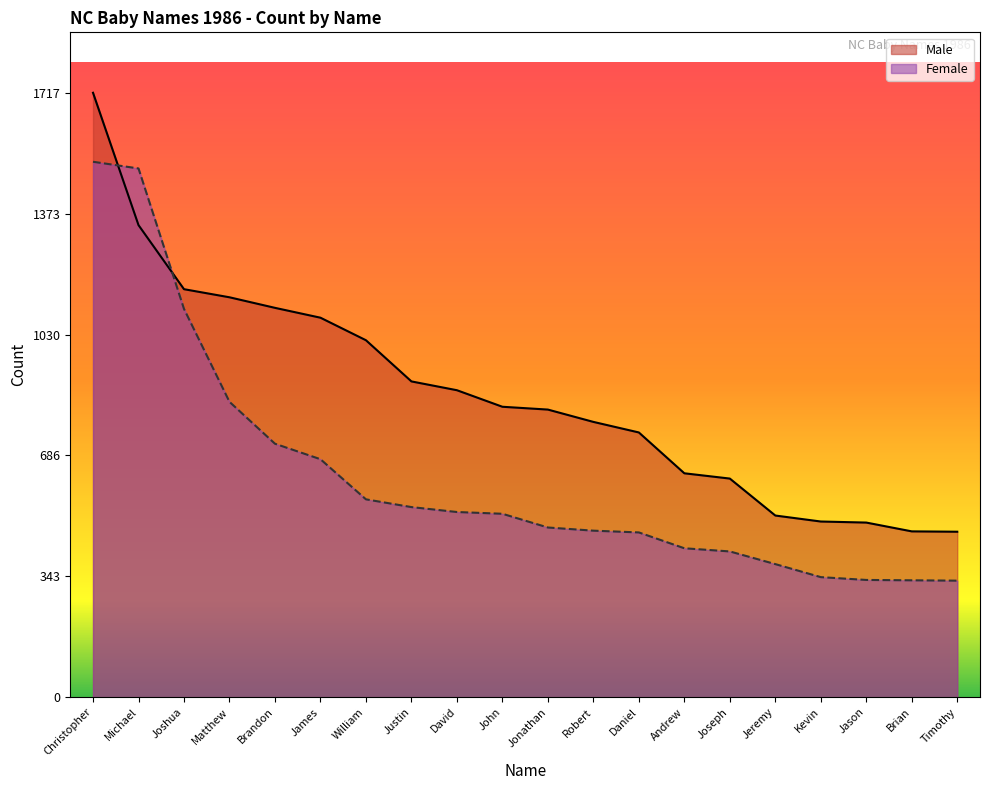

How many data points in Female are less than 521?

10